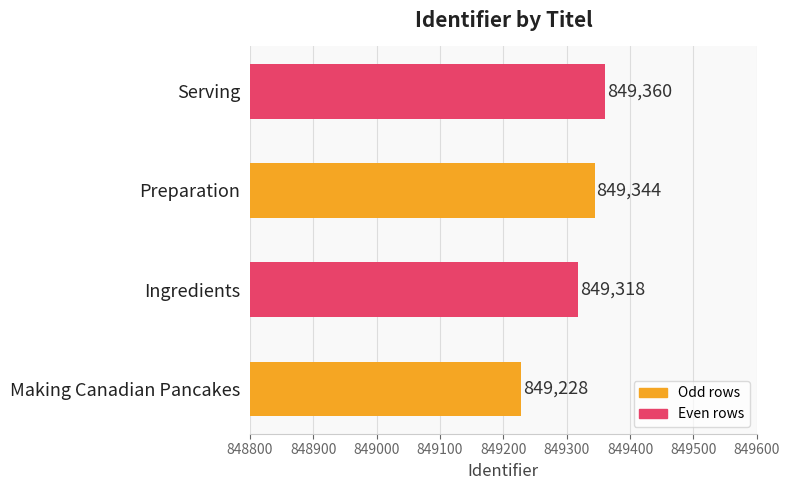

True or false: the data shows 849360 at Serving.

True